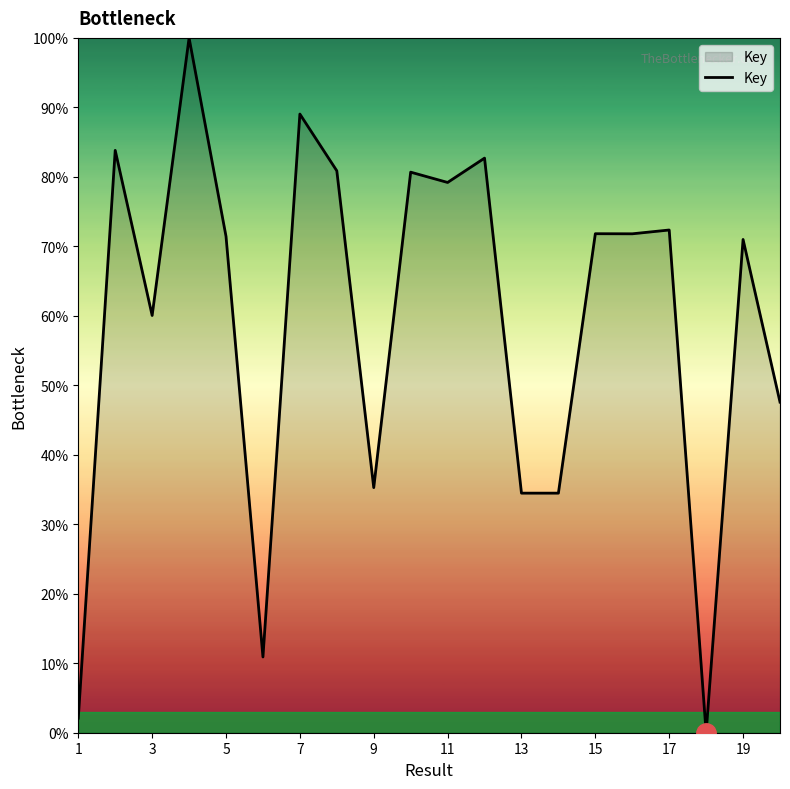

What is the greatest value displayed?

100.0